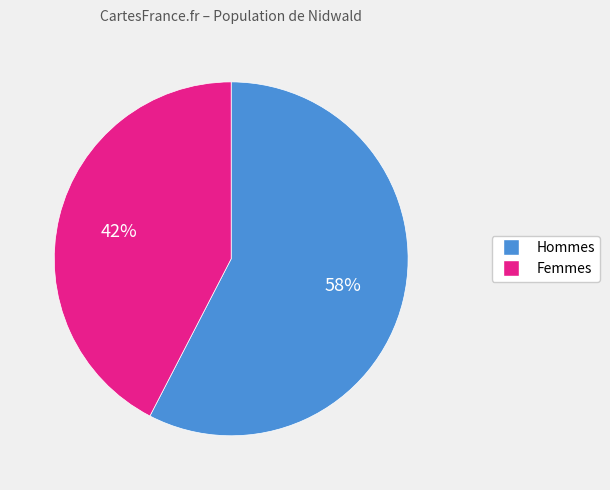

Is there any slice that represents more than half of the pie?

Yes